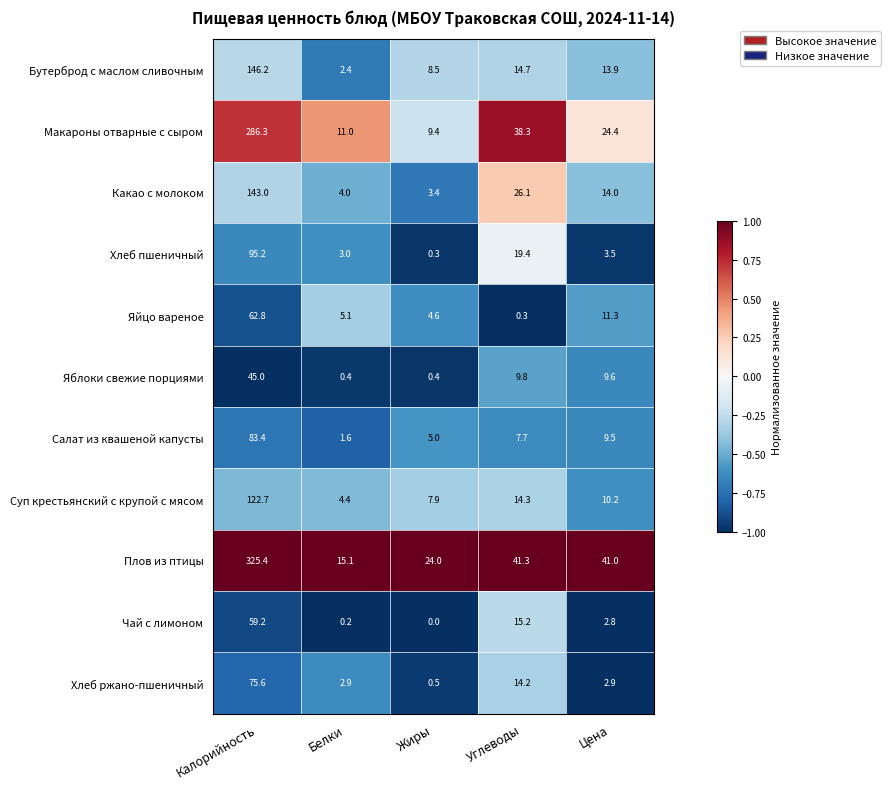

Which category has the lowest value across all series?

Жиры